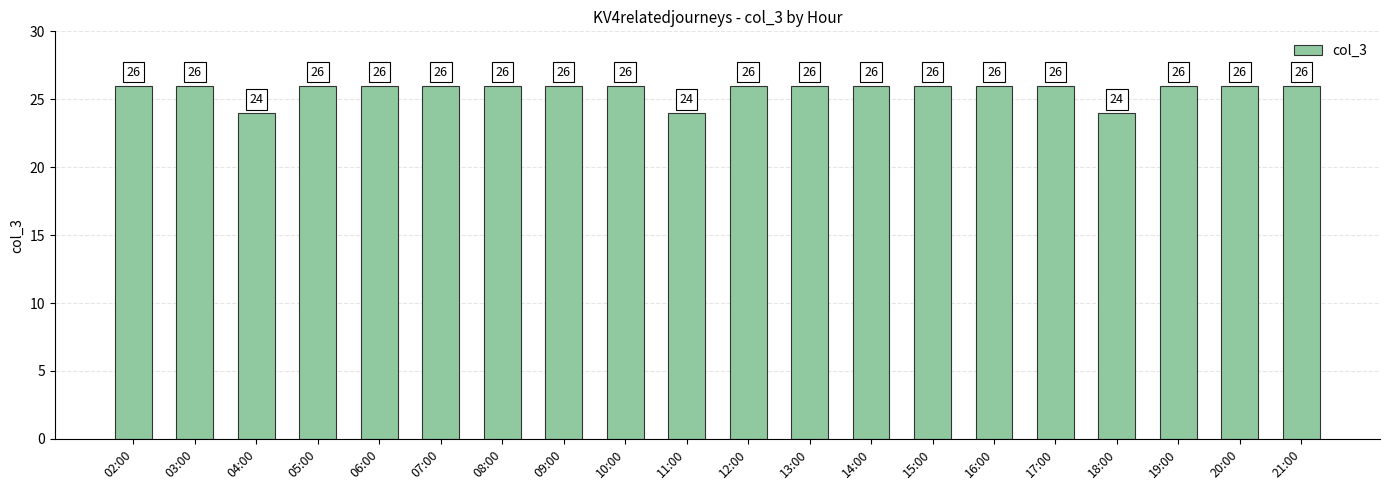

The chart shows a value of 26 at 21:00. True or false?

True